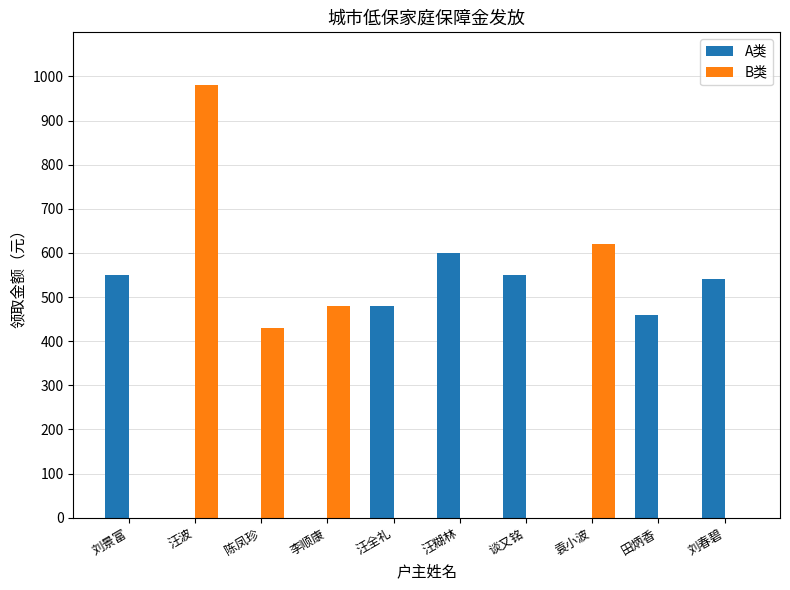

What is the maximum value shown in the chart?

980